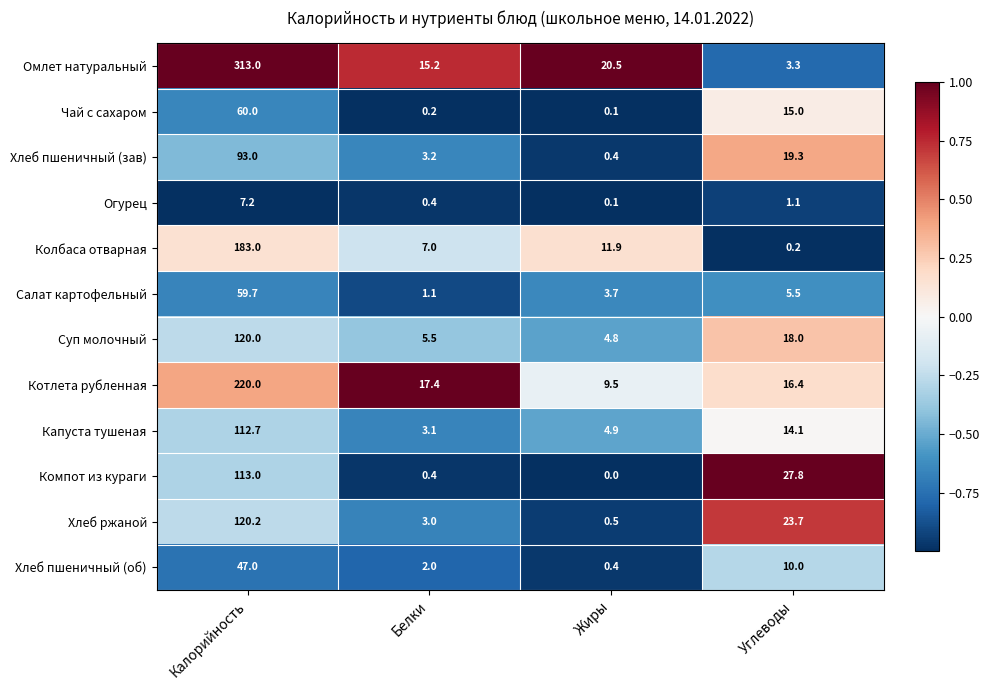

At which label does Салат картофельный first exceed 5?

Калорийность